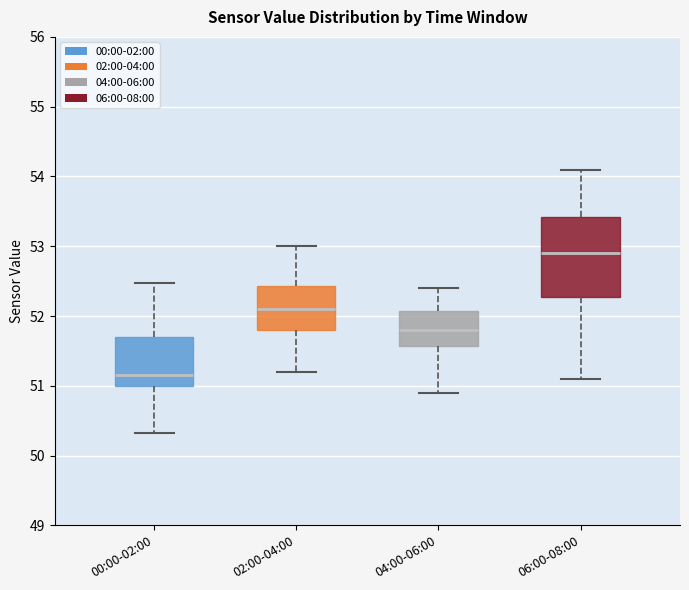

Which box's median line is the lowest?

00:00-02:00